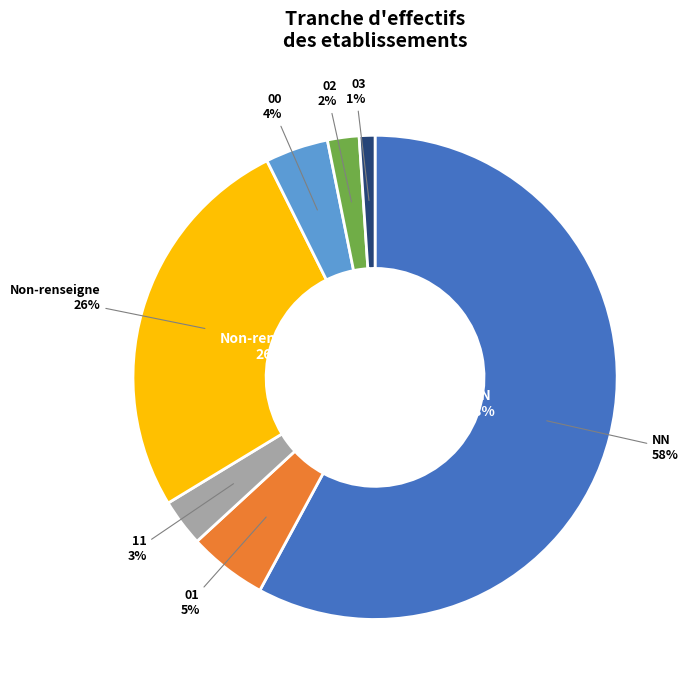

What percentage is NOT represented by ?

97.7%